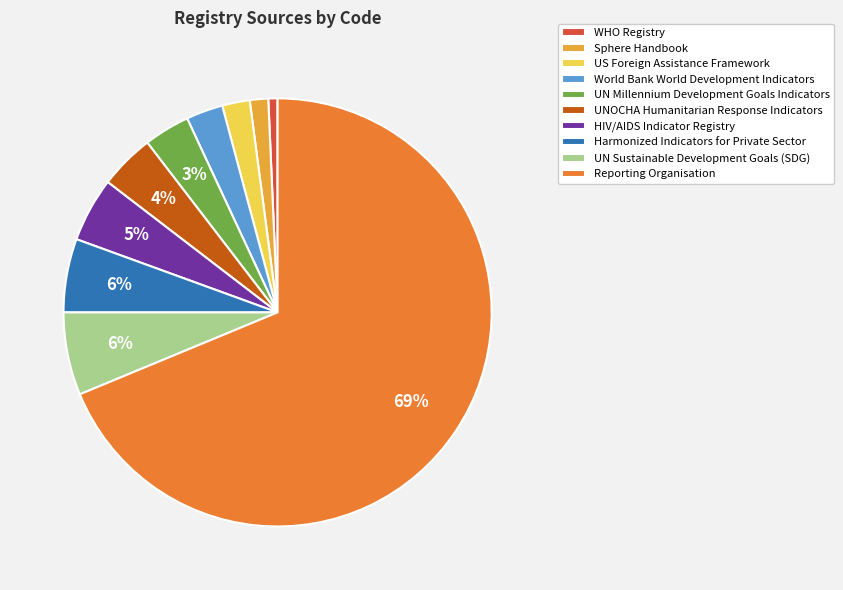

Is the sum of UN Millennium Development Goals Indicators and US Foreign Assistance Framework greater than half?

No